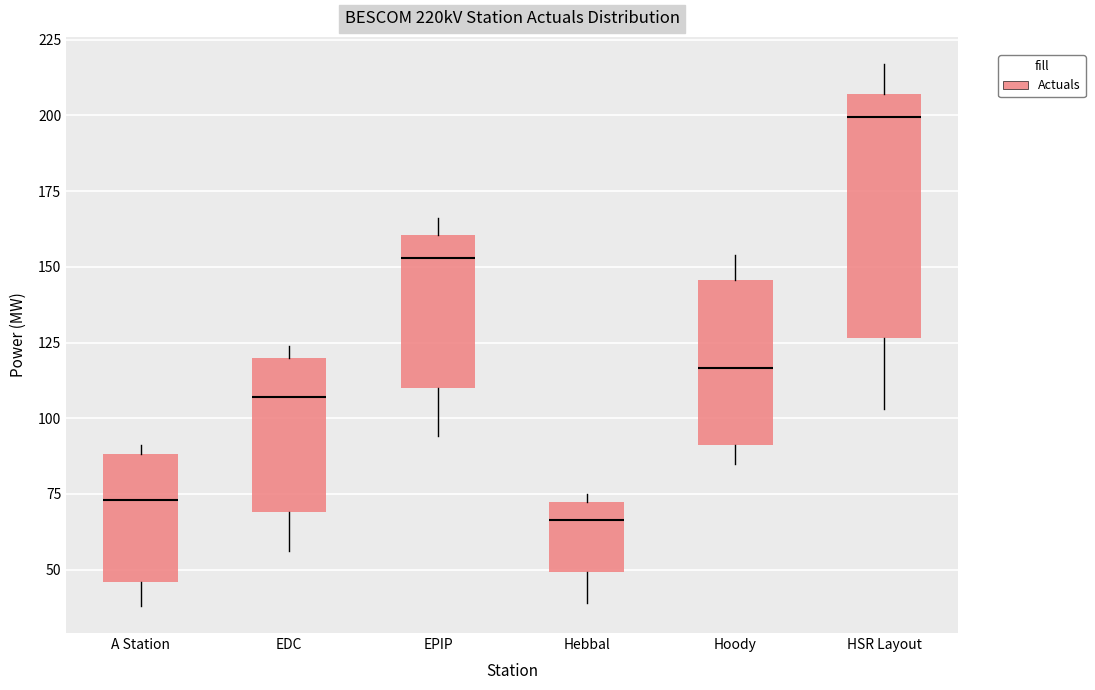

Which box has the lowest median line?

Hebbal